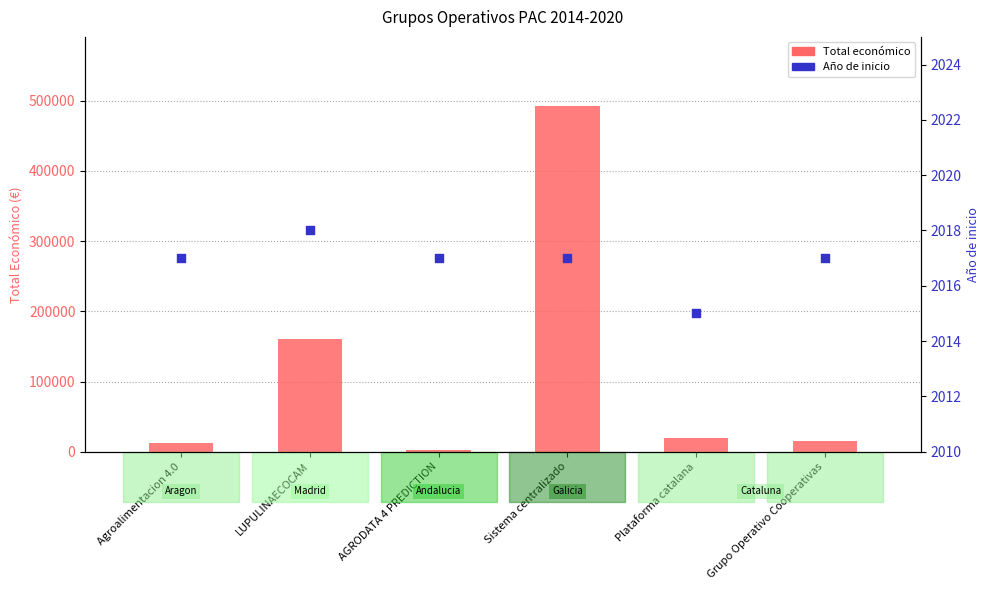

Which series reaches the minimum Y coordinate?

Año de inicio